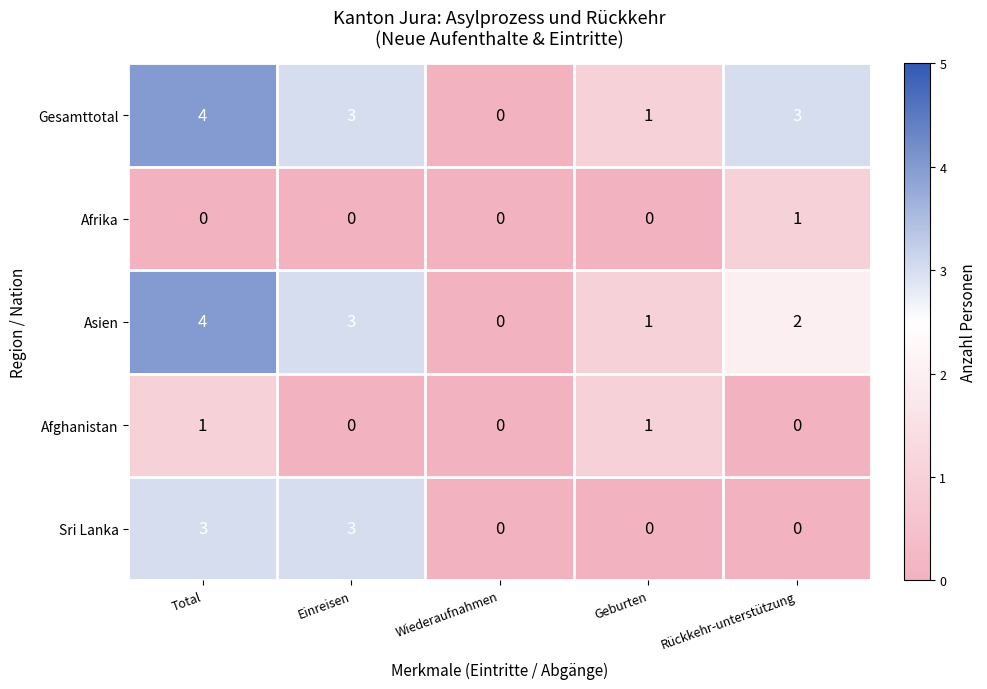

What is the difference between the highest and lowest values at Total?

4